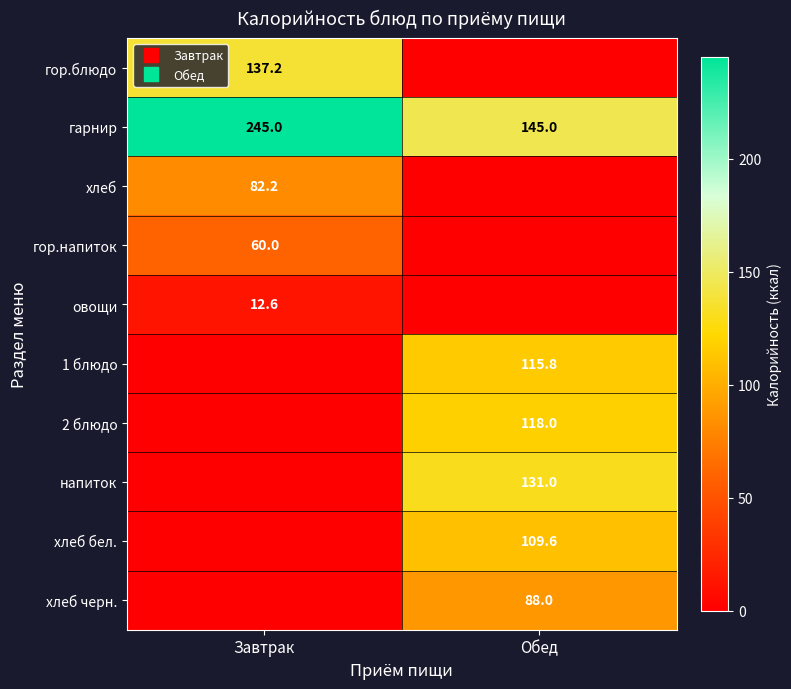

Between Завтрак and Обед, which is larger?

Завтрак